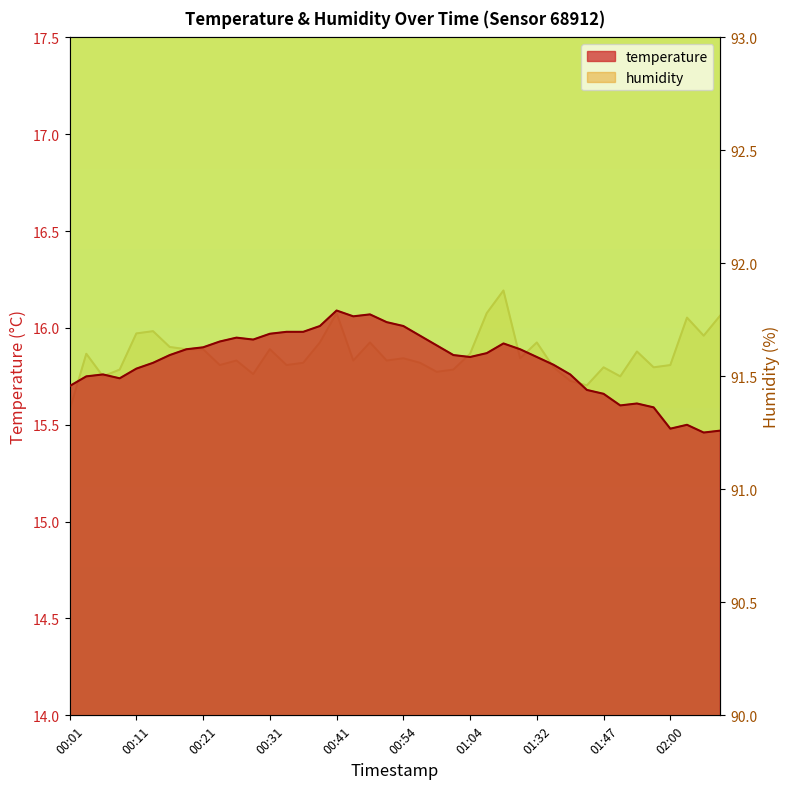

In humidity, how many points are higher than both neighbors (excluding endpoints)?

12